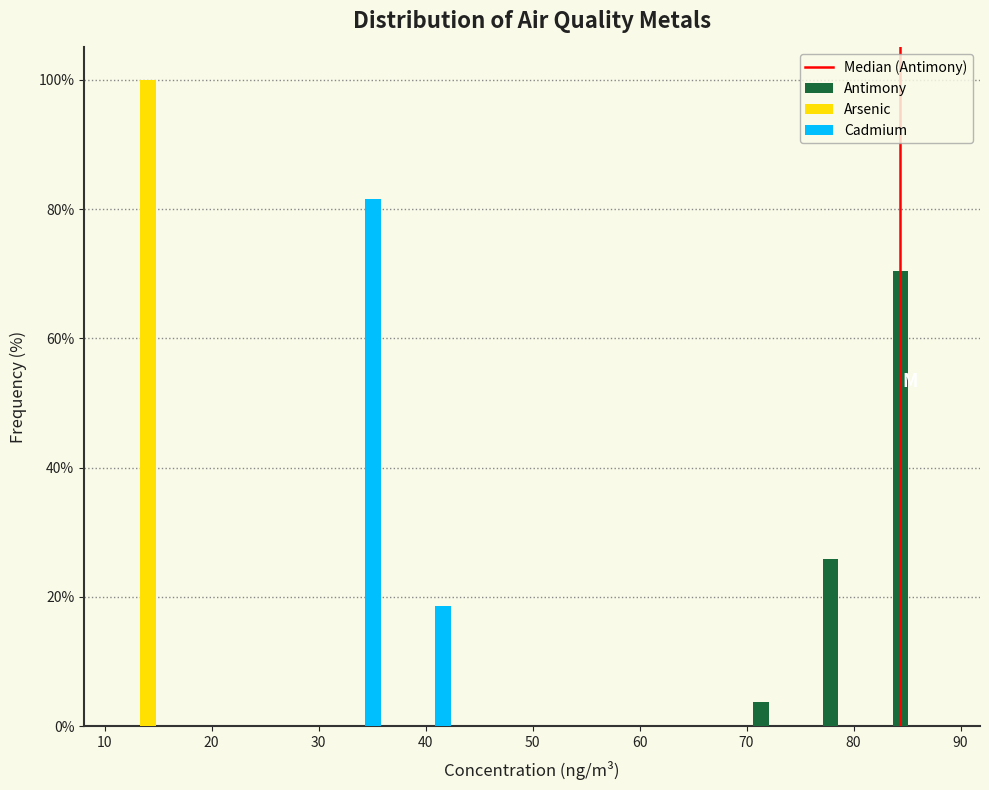

Reading left to right, transcribe this chart: for each range on the x-axis, give the height of each series' bar. Neither the bar edges nor the heights are printed on the chart, so give them approximately, as read against the axes.

11 to 17: Antimony=0	Arsenic=100	Cadmium=0
17 to 24: Antimony=0	Arsenic=0	Cadmium=0
24 to 30: Antimony=0	Arsenic=0	Cadmium=0
30 to 37: Antimony=0	Arsenic=0	Cadmium=82
37 to 43: Antimony=0	Arsenic=0	Cadmium=18
43 to 50: Antimony=0	Arsenic=0	Cadmium=0
50 to 56: Antimony=0	Arsenic=0	Cadmium=0
56 to 63: Antimony=0	Arsenic=0	Cadmium=0
63 to 70: Antimony=0	Arsenic=0	Cadmium=0
70 to 76: Antimony=4	Arsenic=0	Cadmium=0
76 to 83: Antimony=26	Arsenic=0	Cadmium=0
83 to 89: Antimony=70	Arsenic=0	Cadmium=0